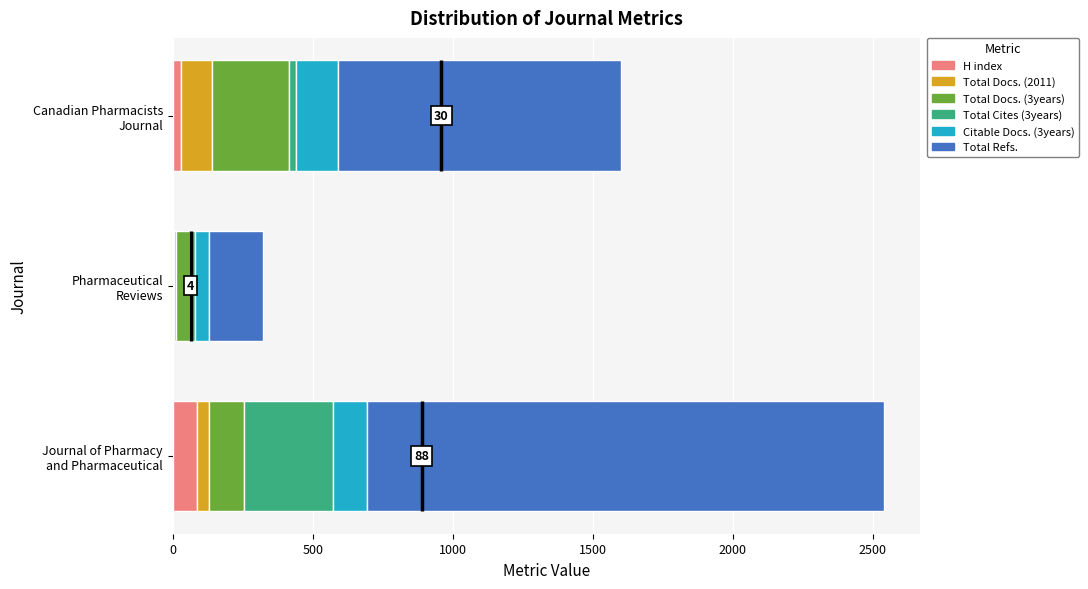

Read the Total Refs. value at Pharmaceutical Reviews, to the nearest 50.

200